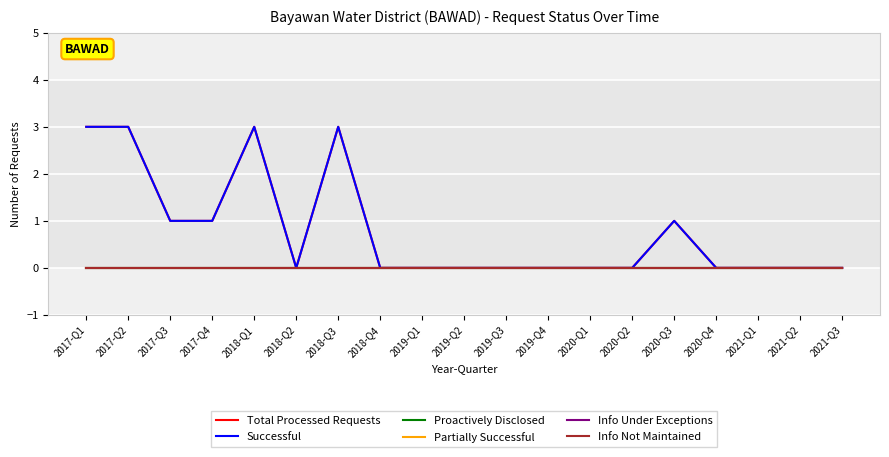

Between 2019-Q4 and 2019-Q2, which is larger?

2019-Q4